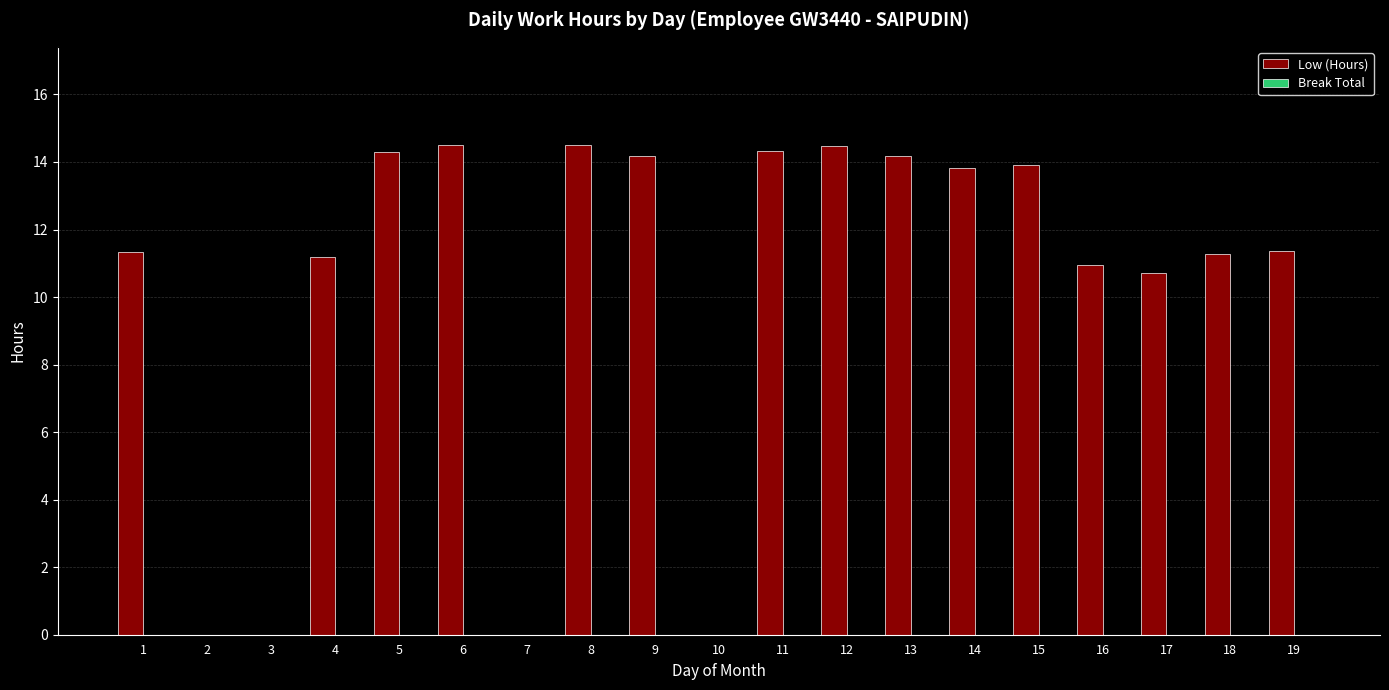

What is the change in value from 3 to 13?

+14.2